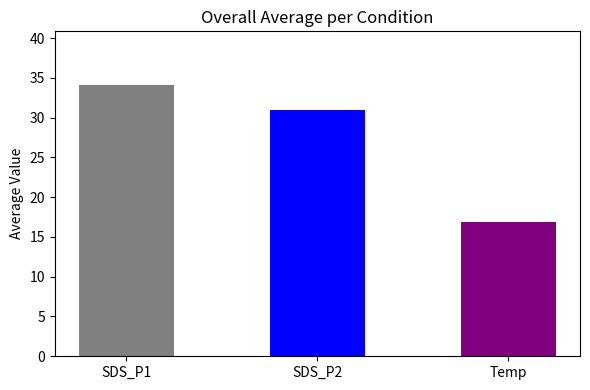

How many bars are there in total?

3